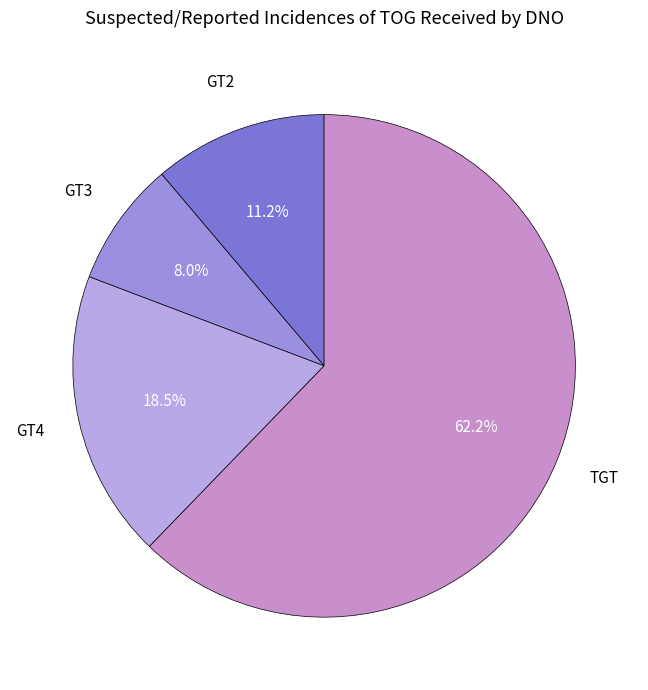

True or false: GT3 accounts for 8% of the total.

True